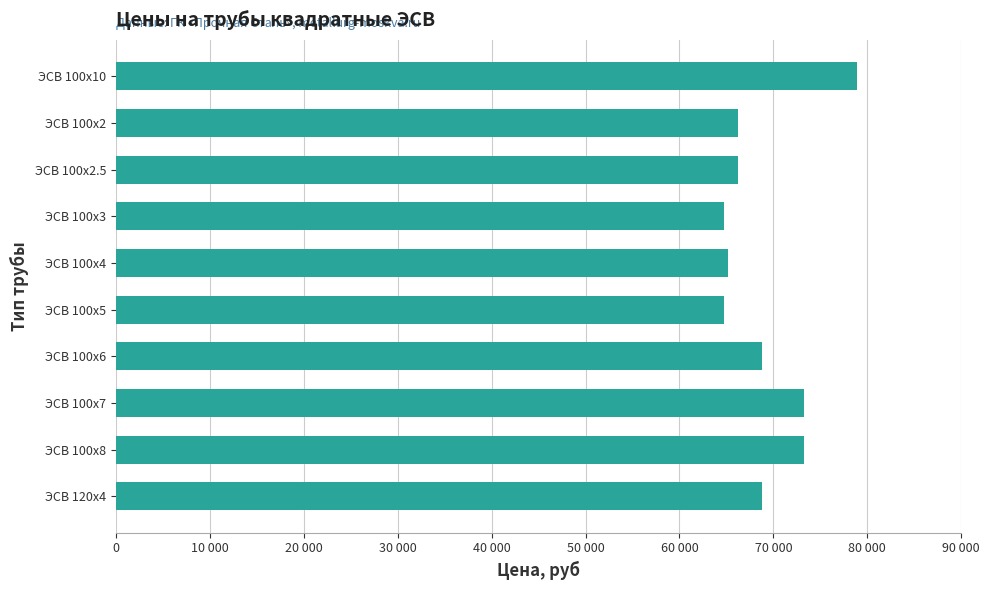

Are the bars horizontal?

Yes